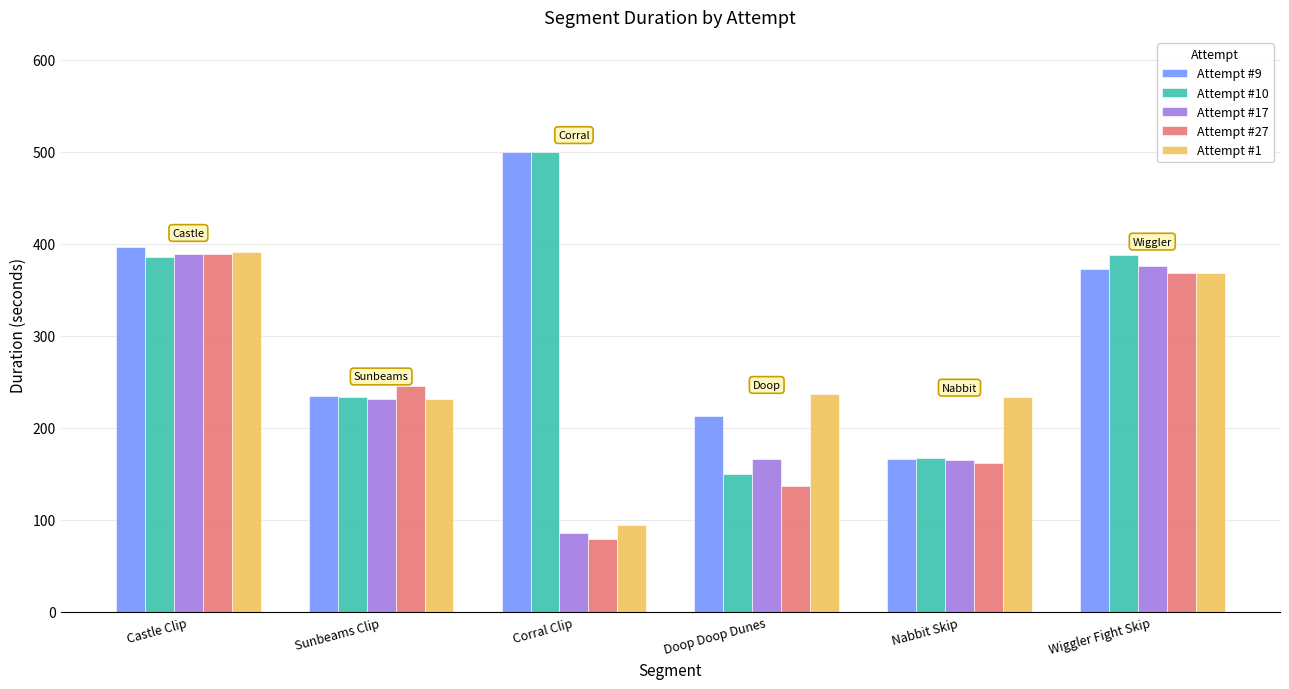

Which series has the largest range (max minus min)?

Attempt #10